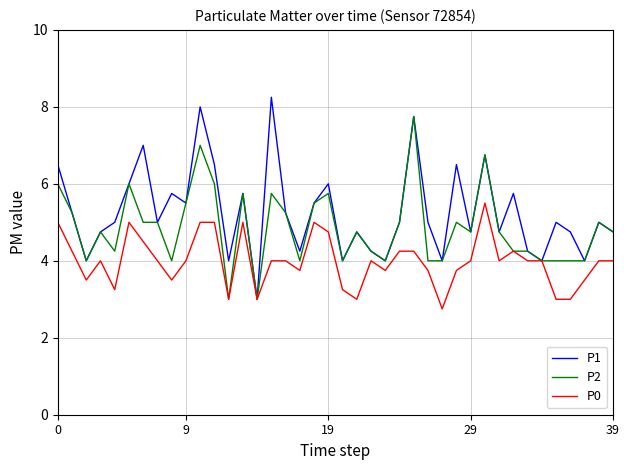

Which series has the widest spread of values?

P1